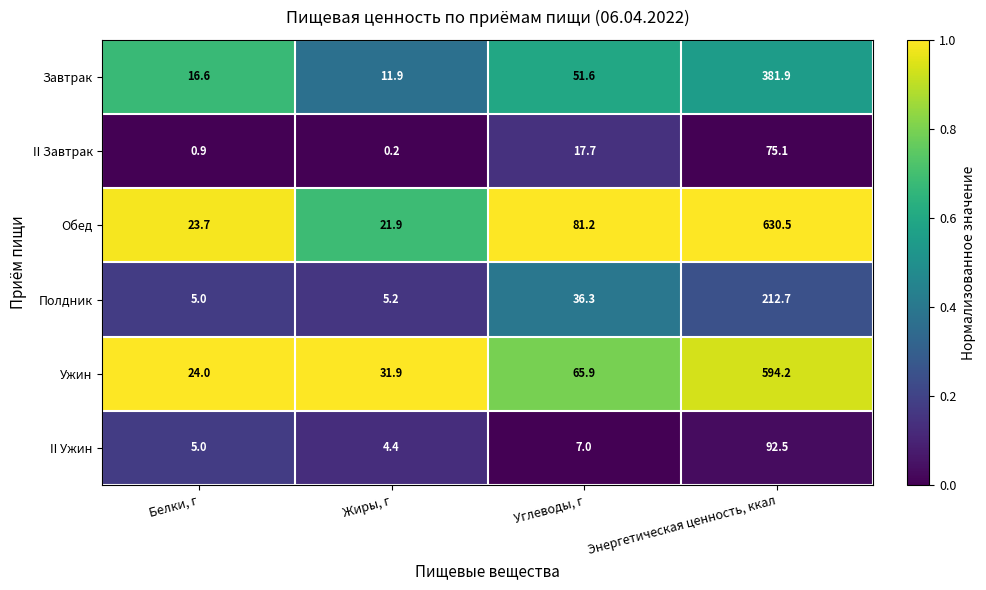

Is it true that Ужин equals 17.2 at Углеводы, г?

False